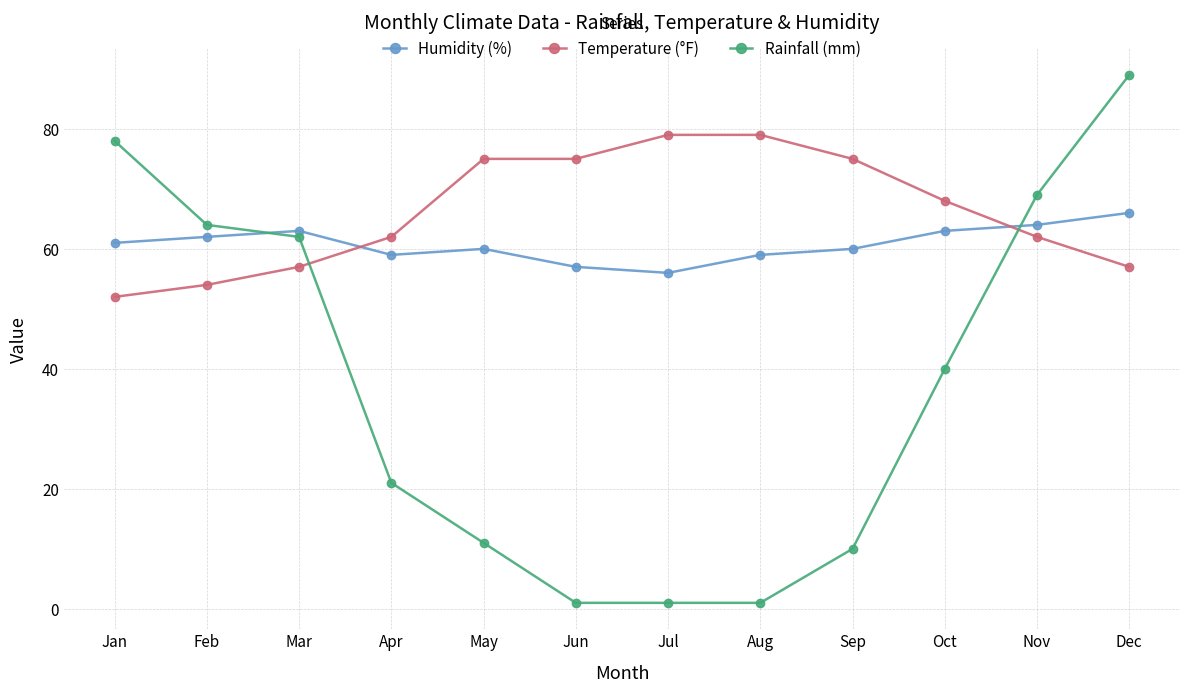

What is the spread (max minus min) of values at Jan?

26